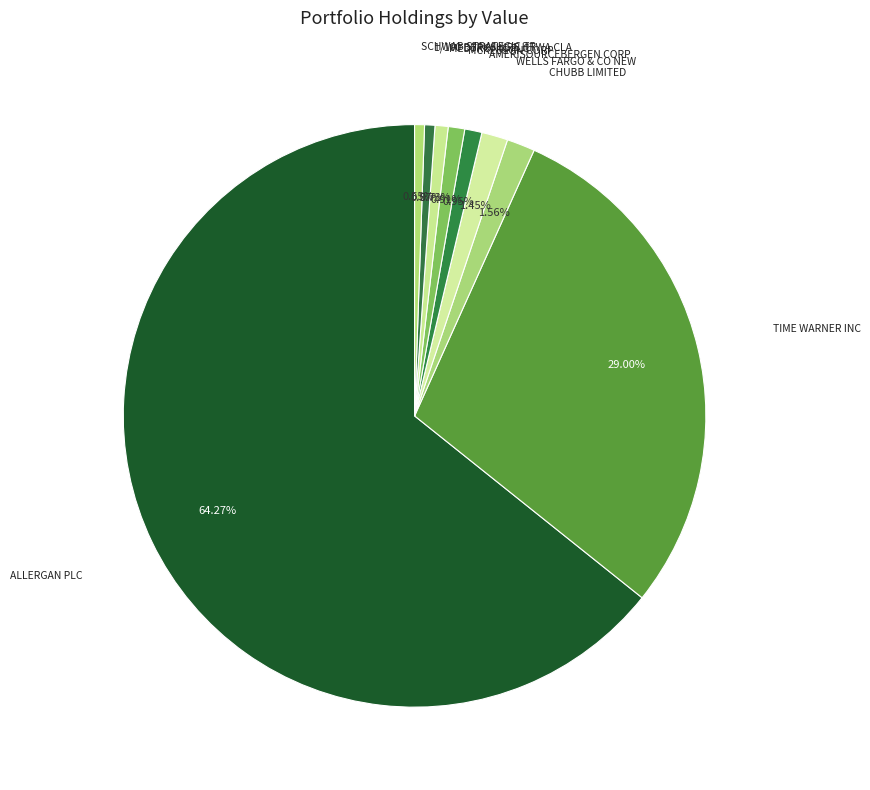

How many segments does this pie chart have?

9